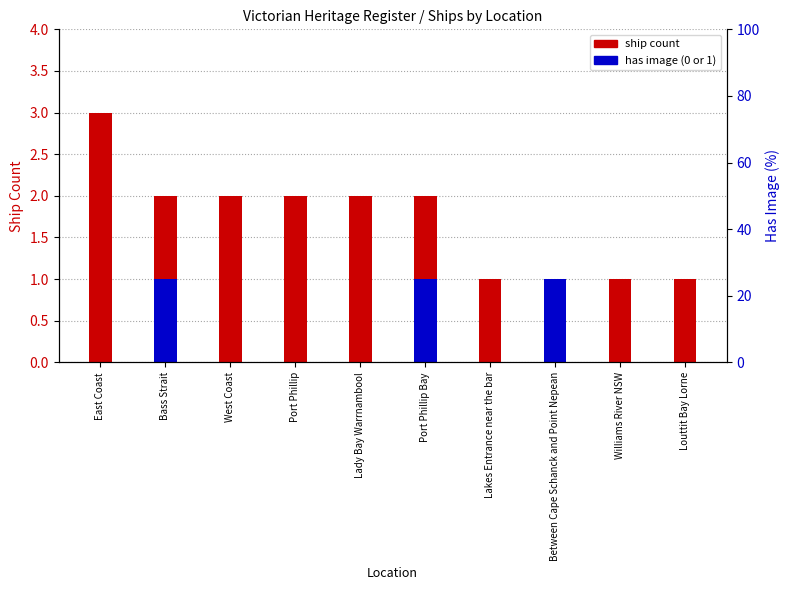

The value of has image (0 or 1) at Louttit Bay Lorne is 1. True or false?

False